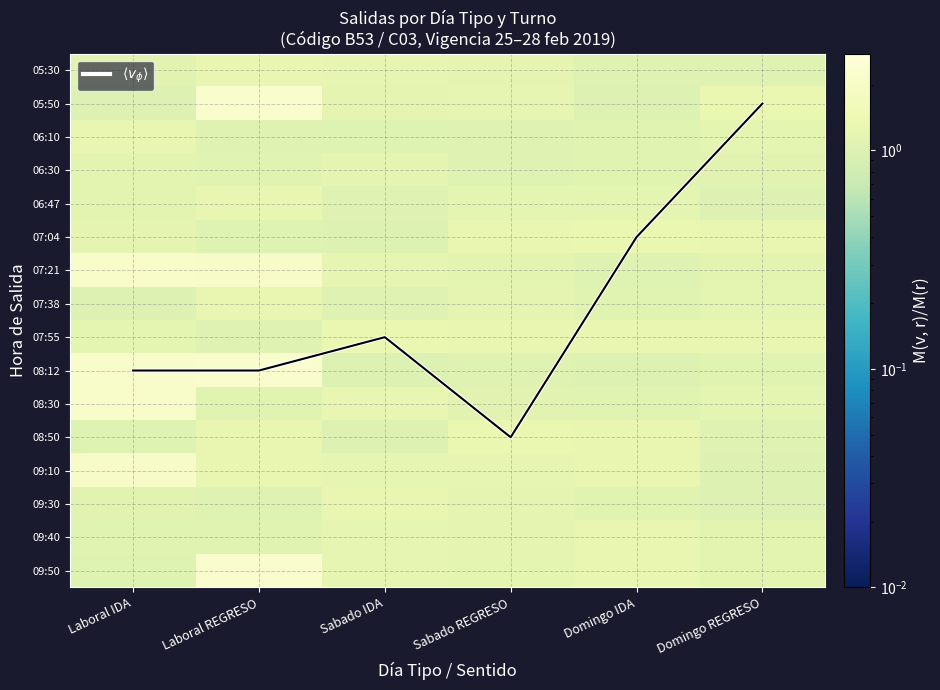

How many values in the $\langle v_\phi \rangle$ series exceed 9?

1